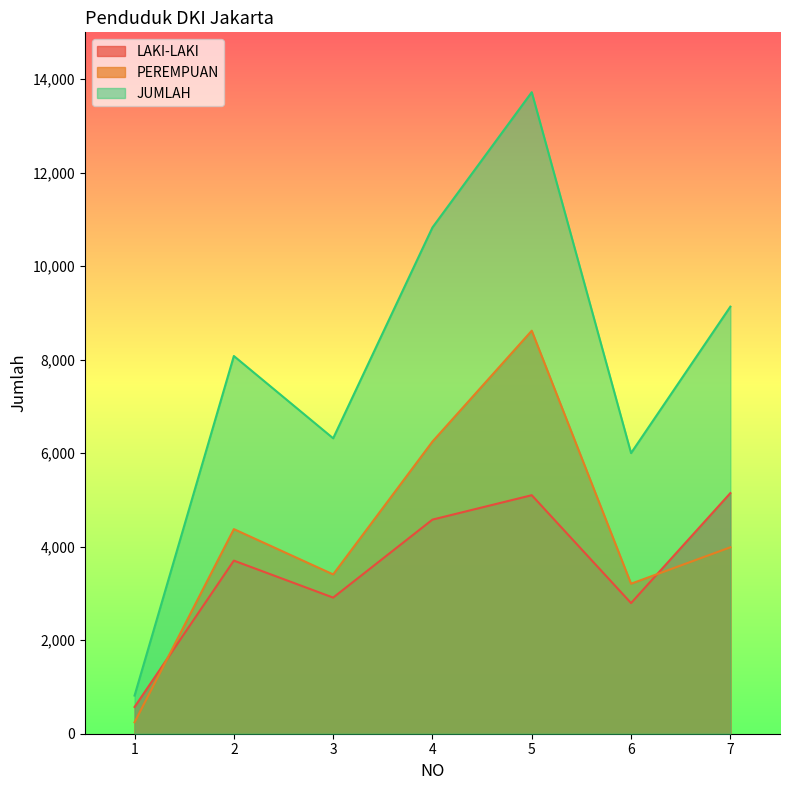

How many data points in JUMLAH are less than 8078?

3